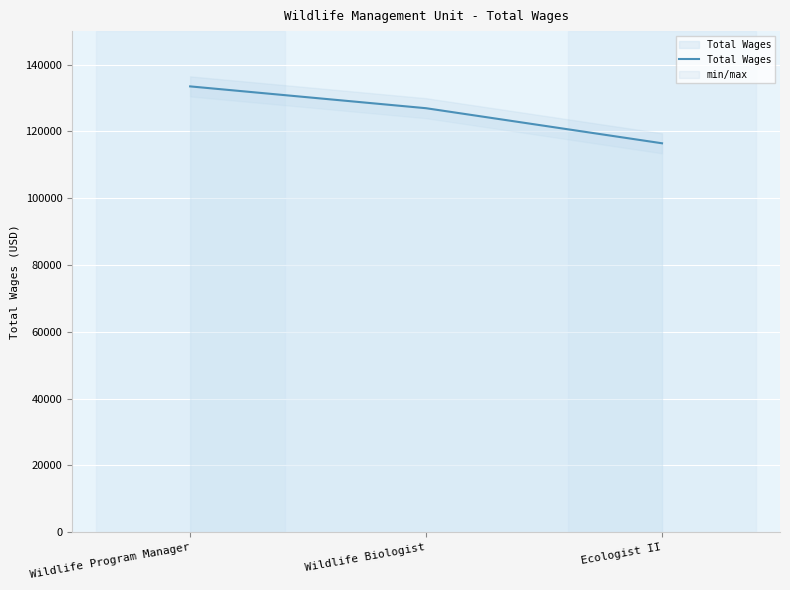

Count the values in the range 116430 to 133456.

3